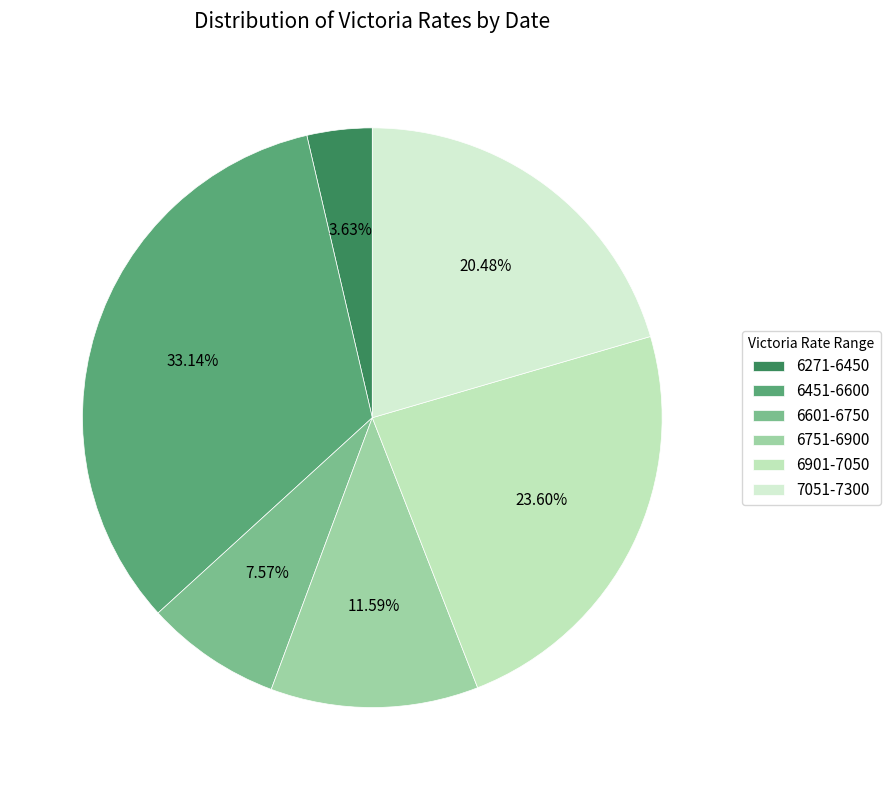

How many slices are in this pie chart?

6